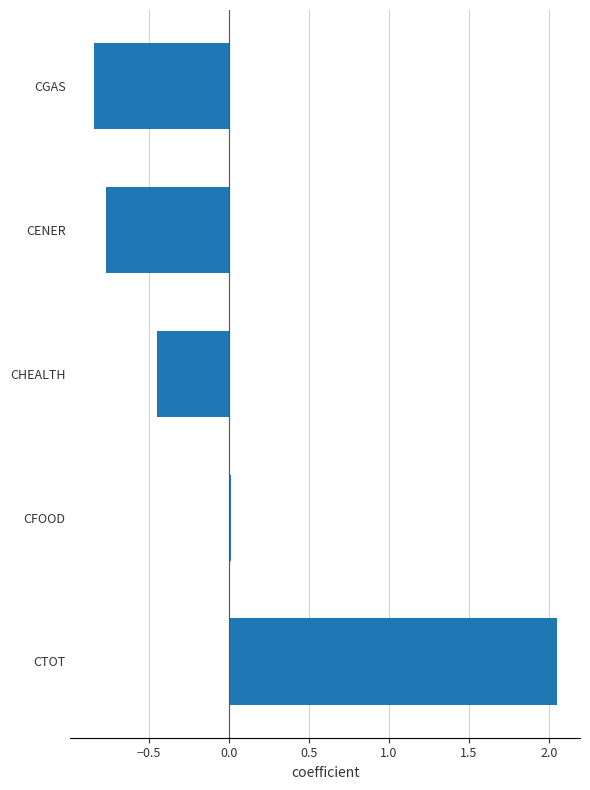

Rank the categories by value from lowest to highest.

CGAS, CENER, CHEALTH, CFOOD, CTOT